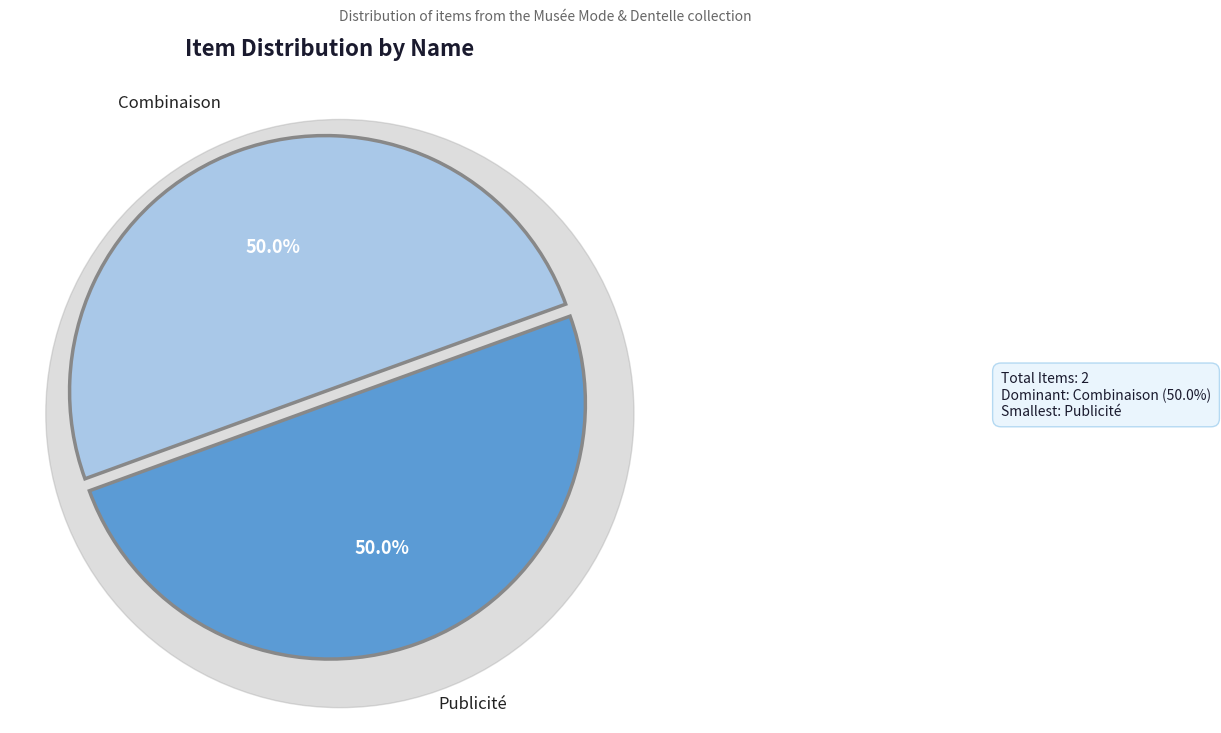

Does any single category account for the majority?

Yes